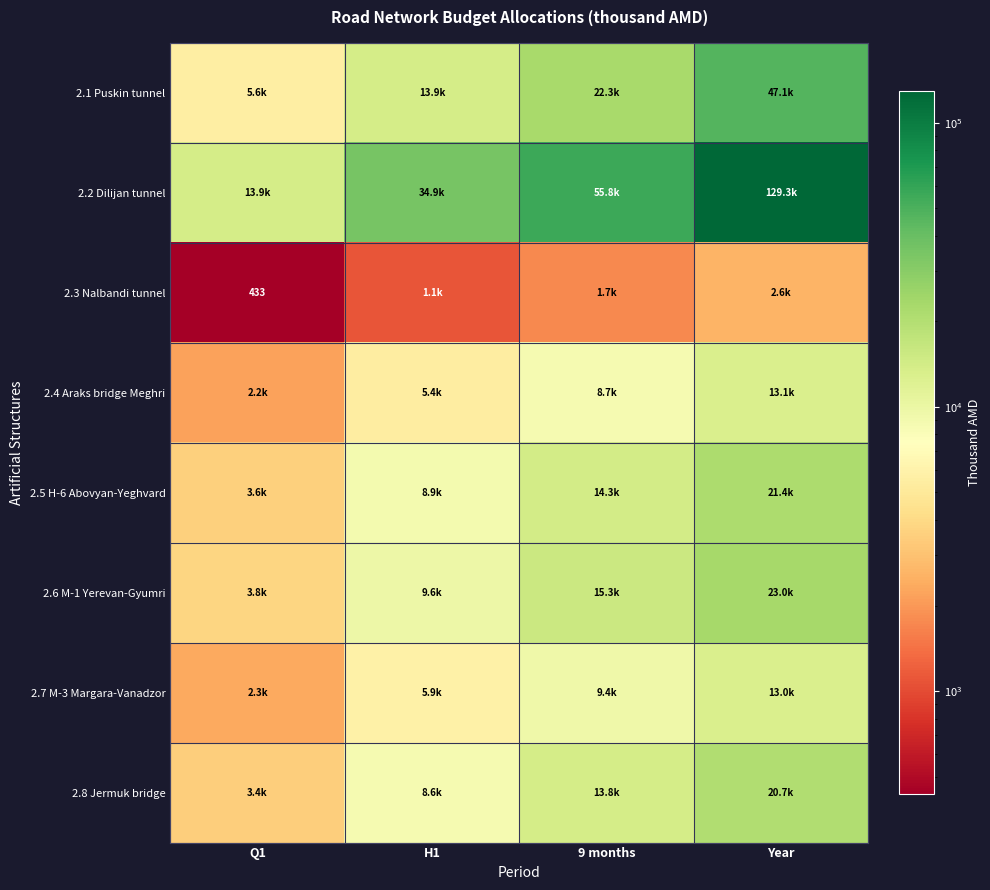

At which category does the chart reach its peak across all series?

Year